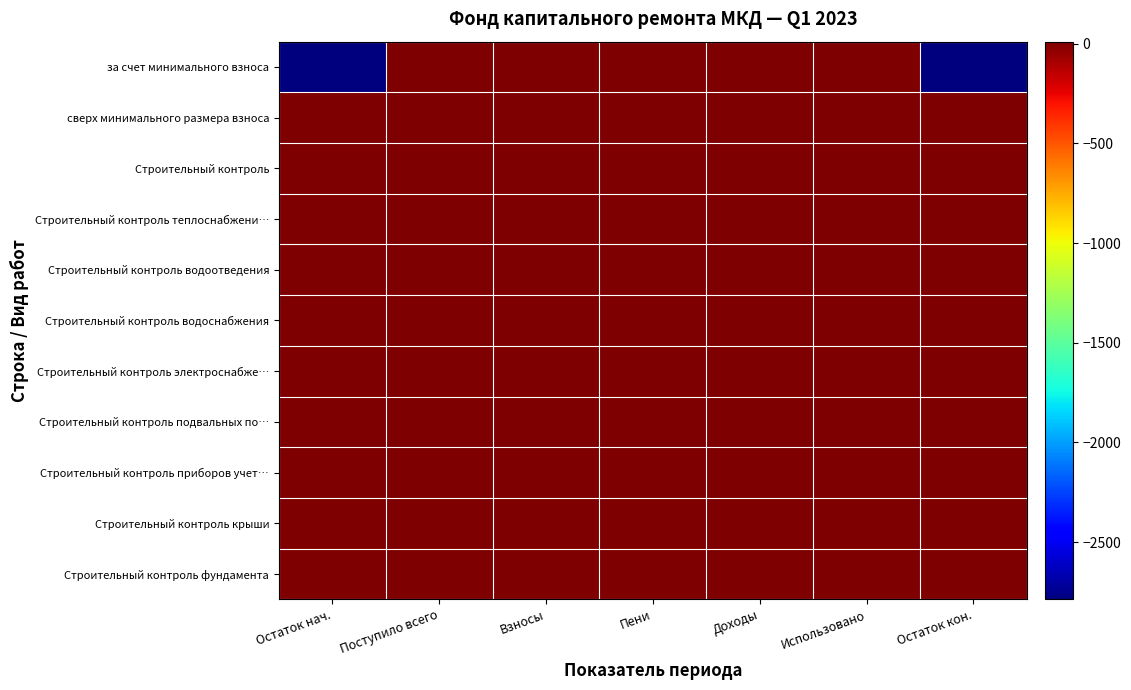

Which label corresponds to the smallest value in the chart?

Остаток нач.